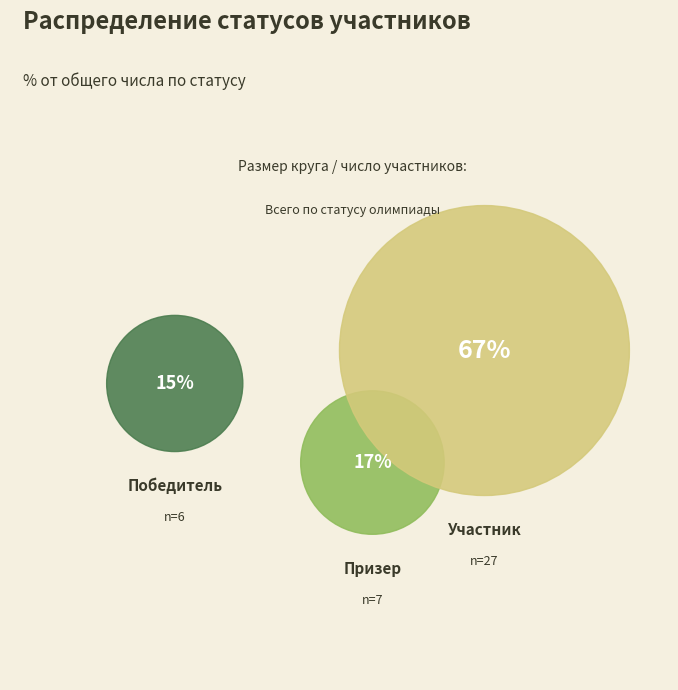

Rank the categories by value from highest to lowest.

Участник, Призер, Победитель